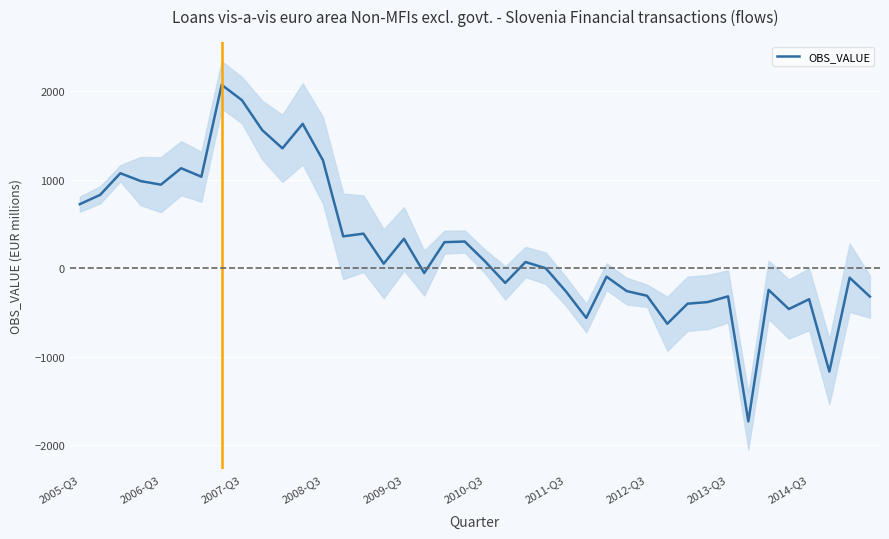

The value of OBS_VALUE at 2005-Q3 is 1182.0. True or false?

False